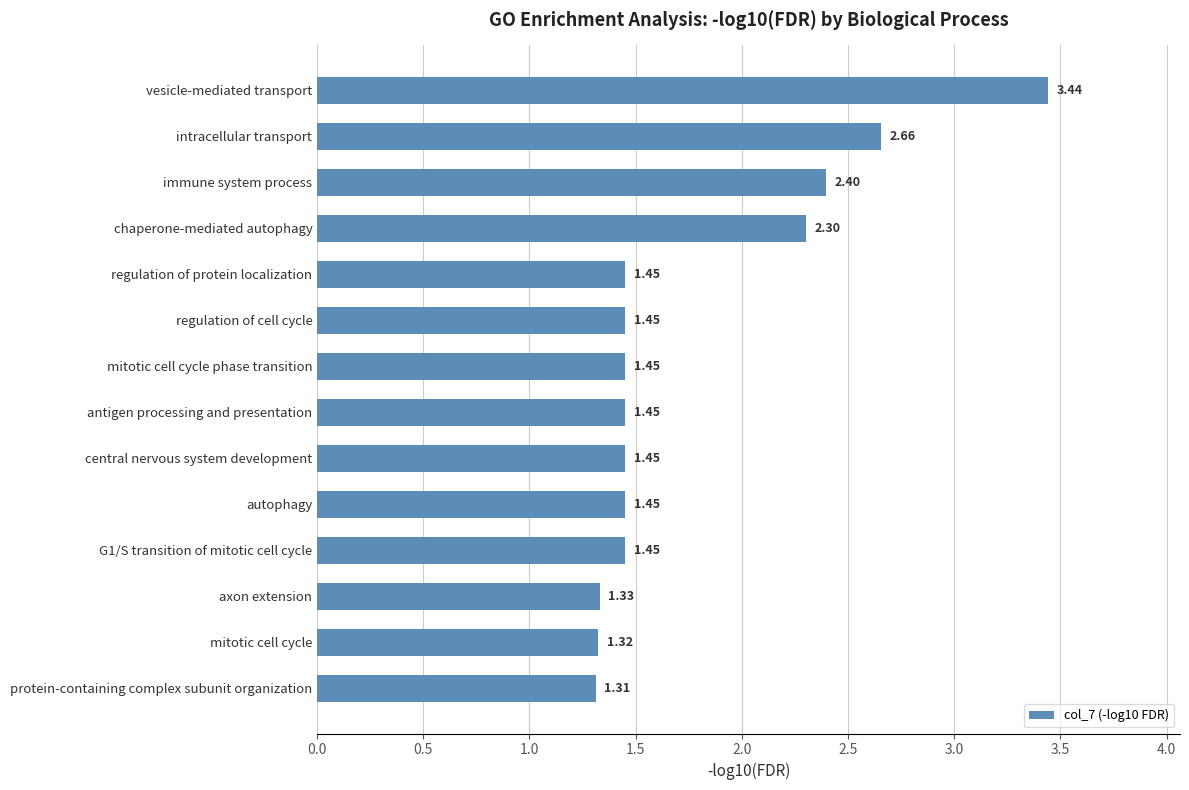

What is the difference between the maximum and second lowest values?

2.1